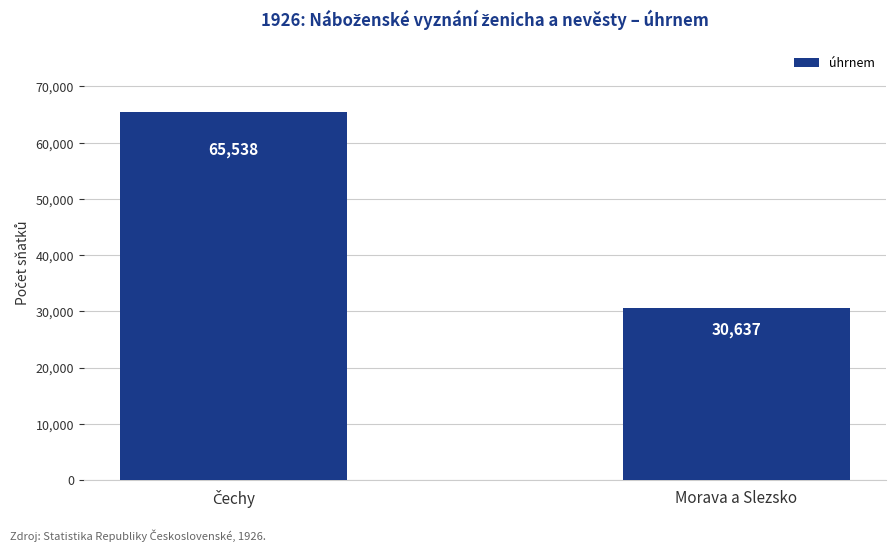

What is the difference between the maximum and minimum values?

34901